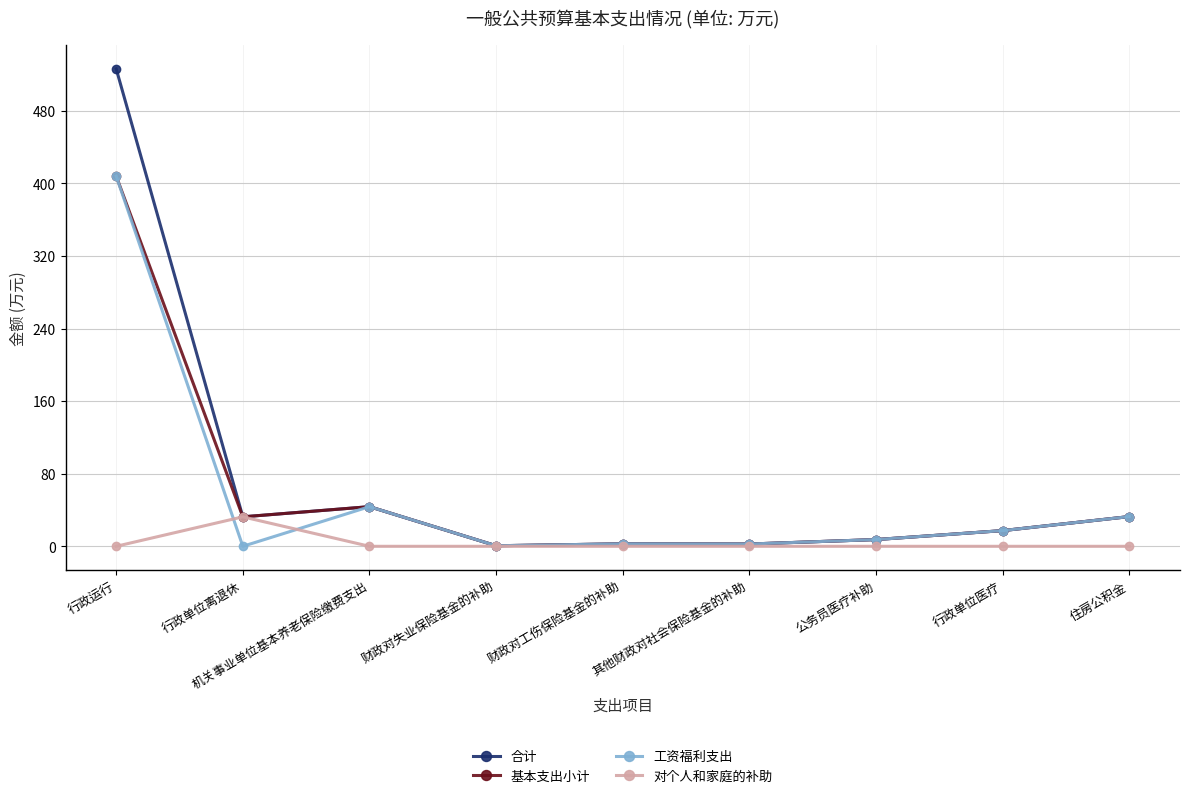

What is the label of the 9th point from the left?

住房公积金